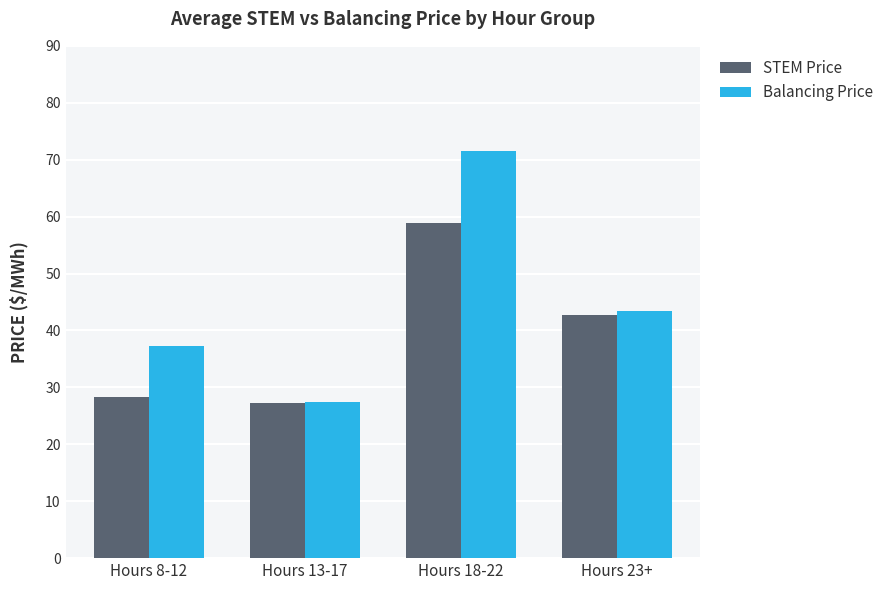

At which label is Balancing Price closest to 49?

Hours 23+